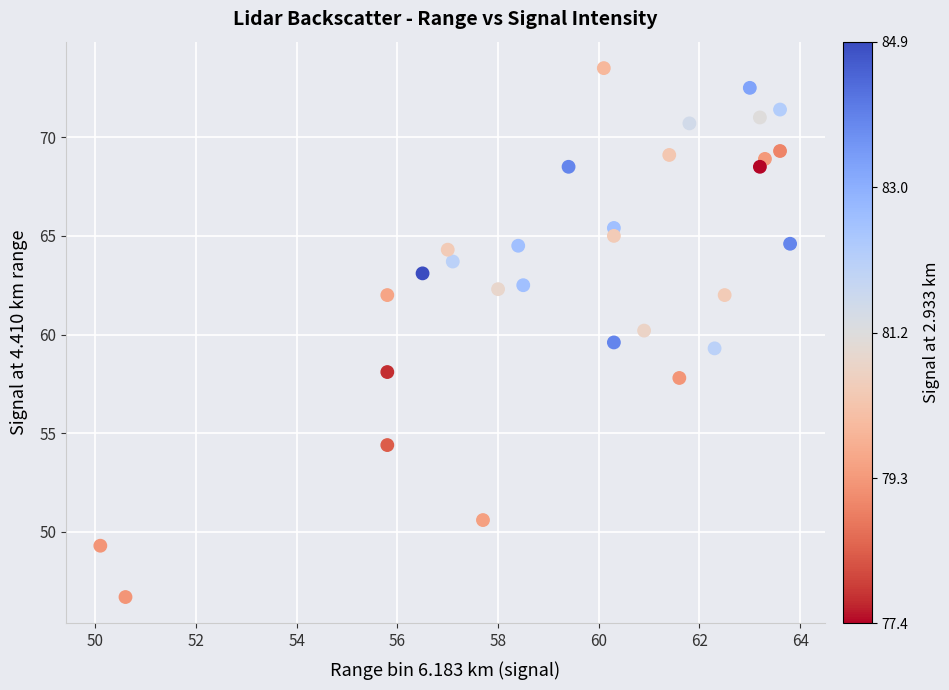

What is the range of Y values (max minus min)?

26.8